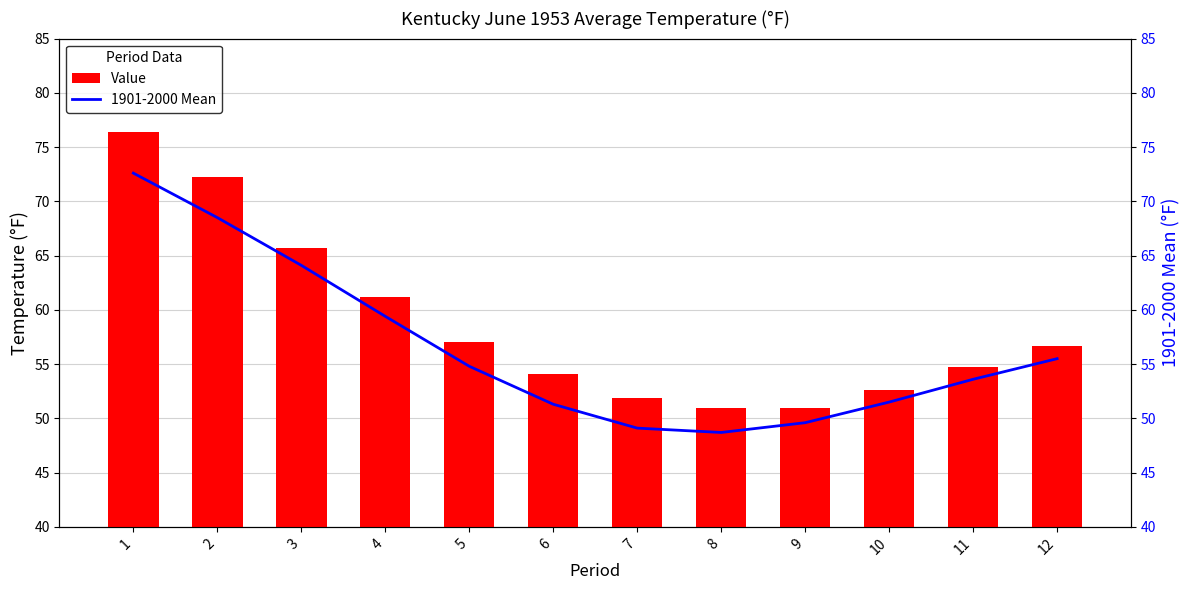

Which has a higher value, 9 or 10?

10